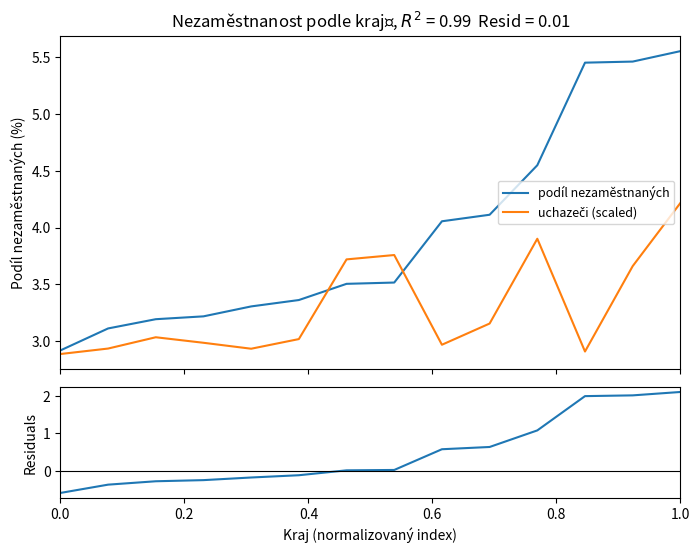

Reading right to left, list all the values displayed in this chart.

podíl nezaměstnaných: 5.6	5.5	5.4	4.5	4.1	4.1	3.5	3.5	3.4	3.3	3.2	3.2	3.1	2.9
uchazeči (scaled): 4.2	3.7	2.9	3.9	3.2	3.0	3.8	3.7	3.0	2.9	3.0	3.0	2.9	2.9
residuals: 2.1	2.0	2.0	1.1	0.6	0.6	0.0	0.0	-0.1	-0.2	-0.2	-0.3	-0.4	-0.6